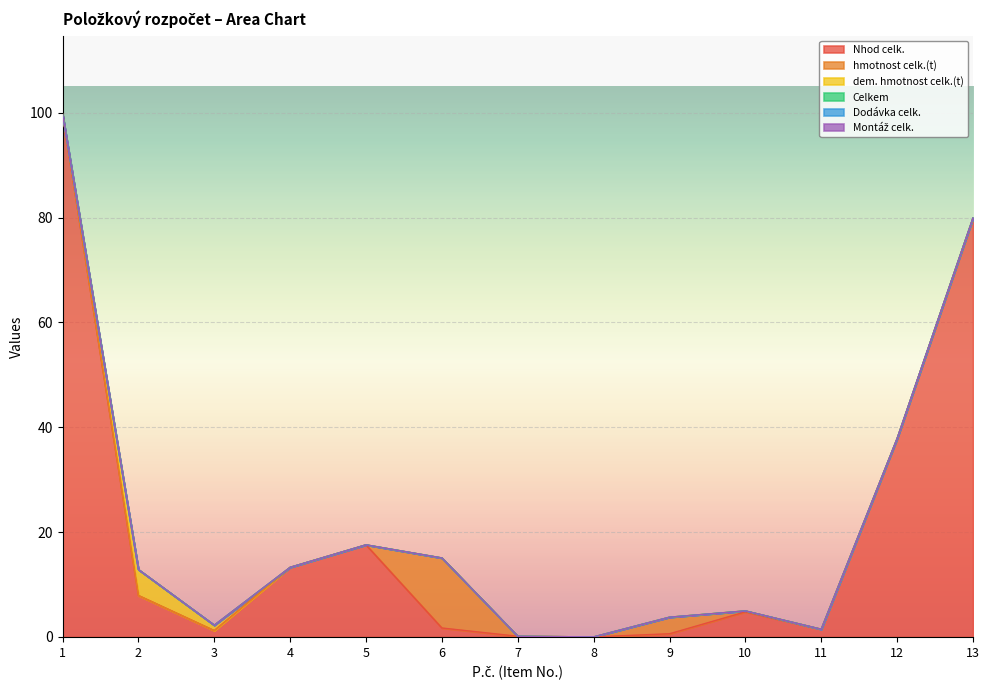

What are all the series names shown in the legend?

Nhod celk., hmotnost celk.(t), dem. hmotnost celk.(t), Celkem, Dodávka celk., Montáž celk.